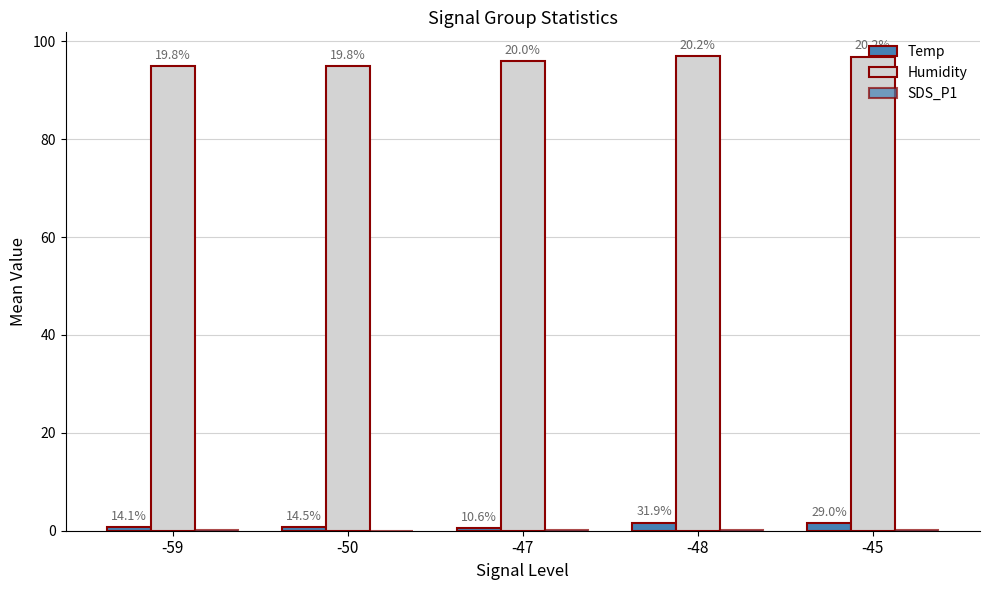

Are the bars horizontal?

No